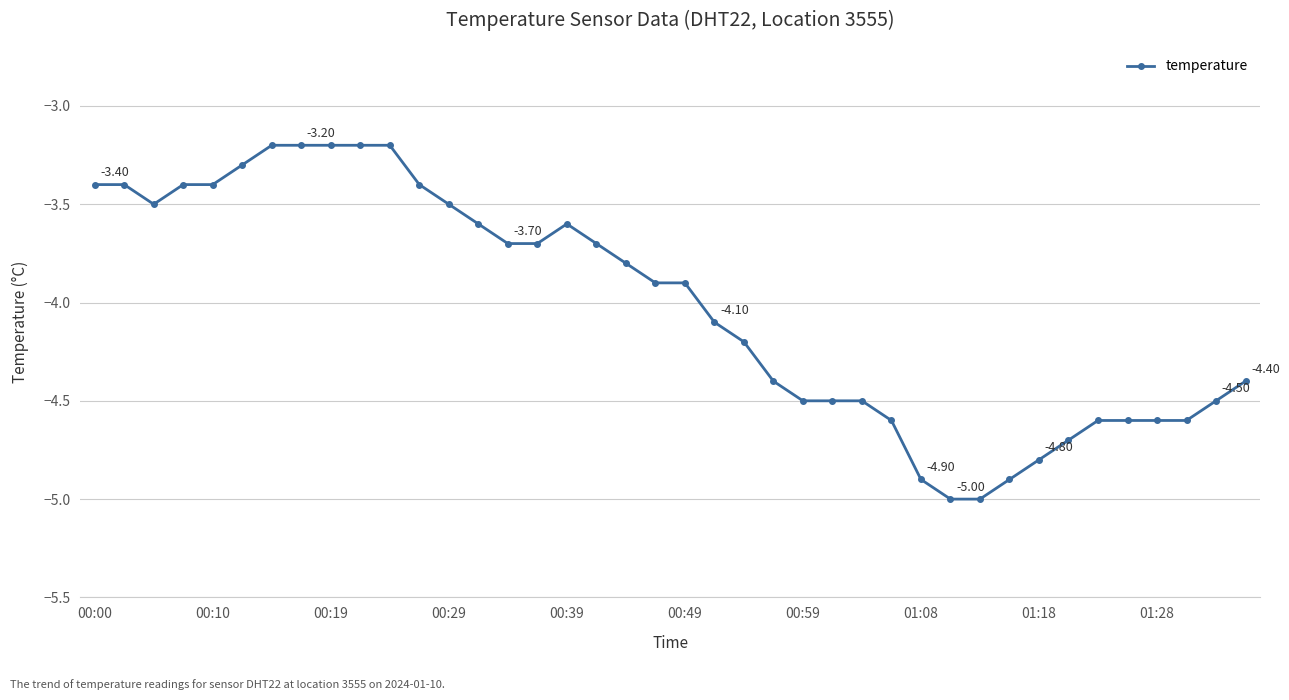

What is the smallest value displayed?

-5.0